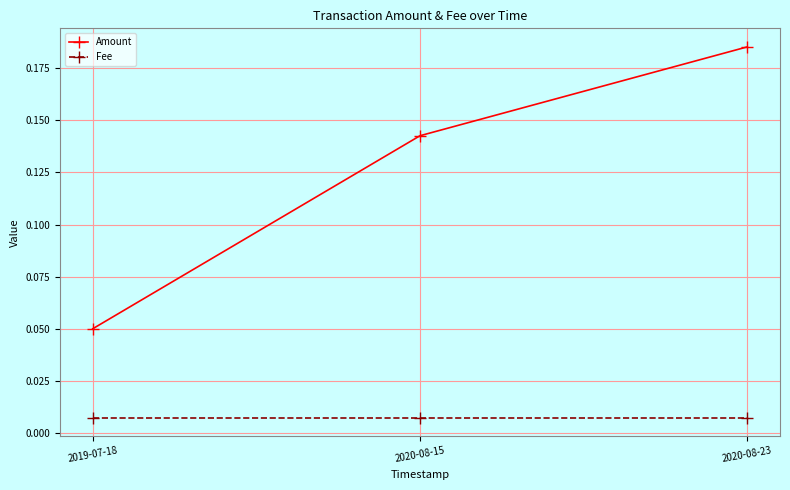

List the labels in order of Amount value, largest first.

2020-08-23, 2020-08-15, 2019-07-18